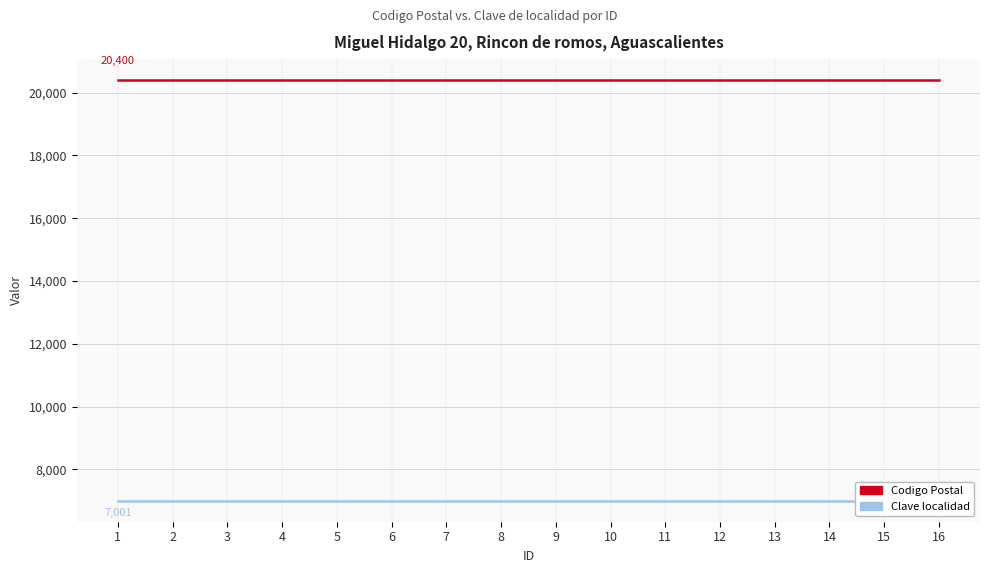

Is the value of Codigo Postal at 10 greater than the value of Clave localidad at 10?

Yes